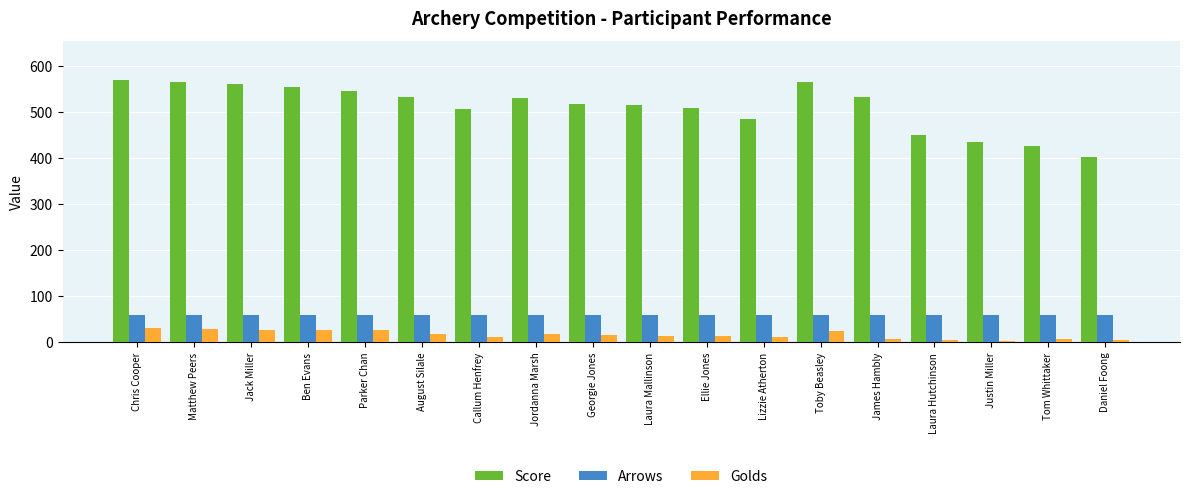

What is the total value across all series at James Hambly?

600